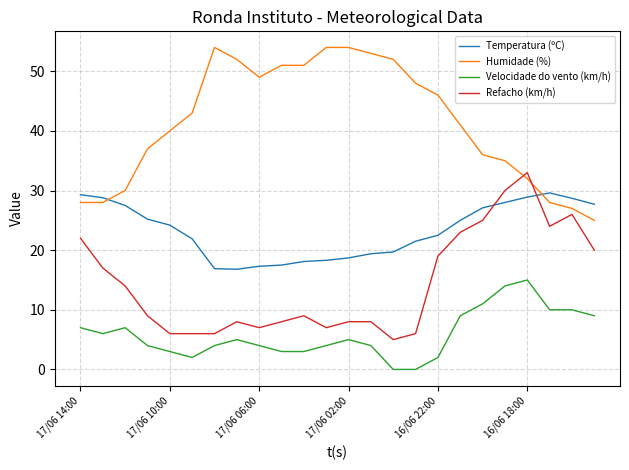

Rank the series by their maximum value, from highest to lowest.

Humidade (%), Refacho (km/h), Temperatura (ºC), Velocidade do vento (km/h)